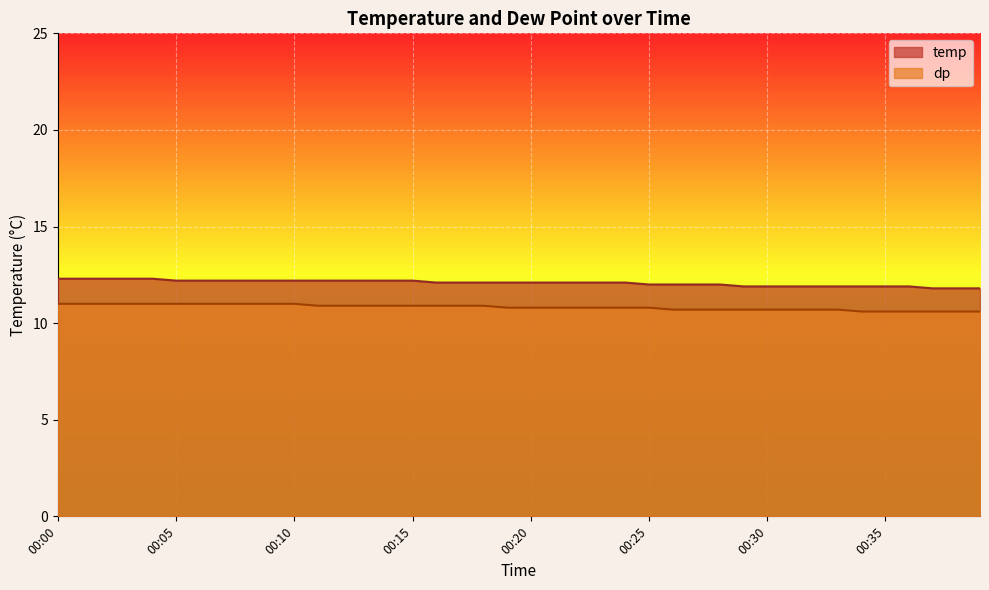

True or false: dp and temp intersect in this chart.

False